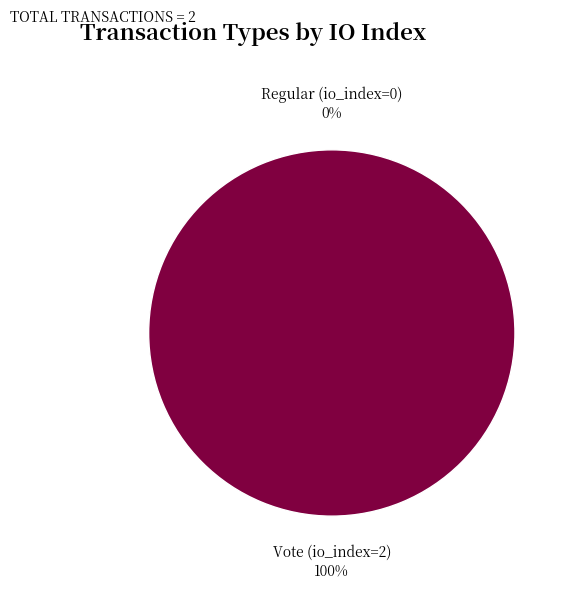

Rank the categories by value from lowest to highest.

Regular (io_index=0), Vote (io_index=2)